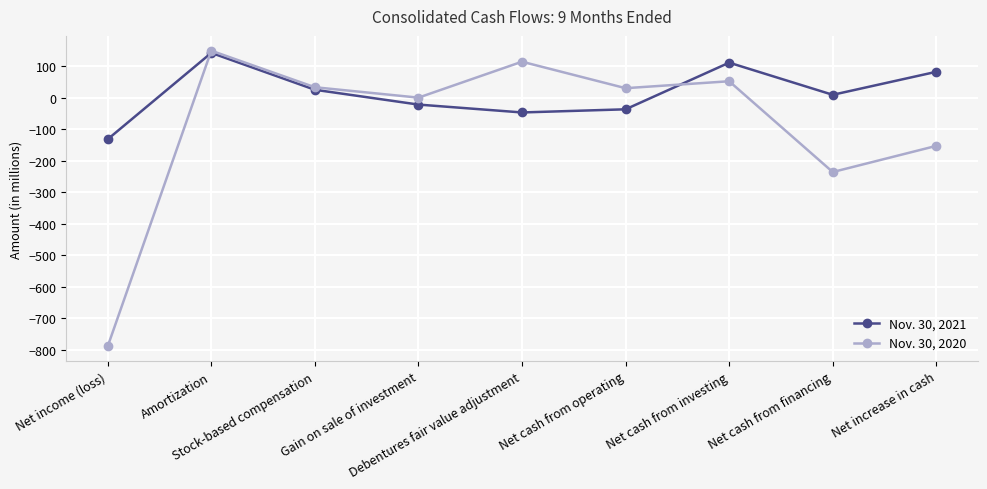

True or false: Nov. 30, 2020 has more than 1 points higher than both neighbors.

True